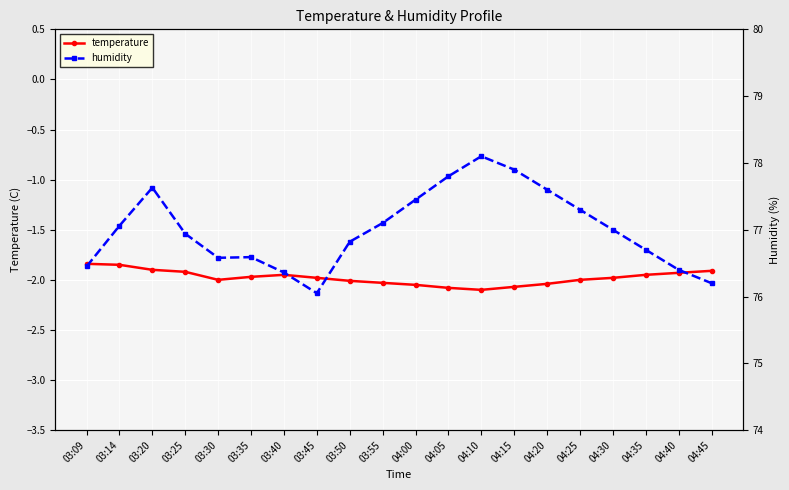

Which category has the highest value across all series?

04:10